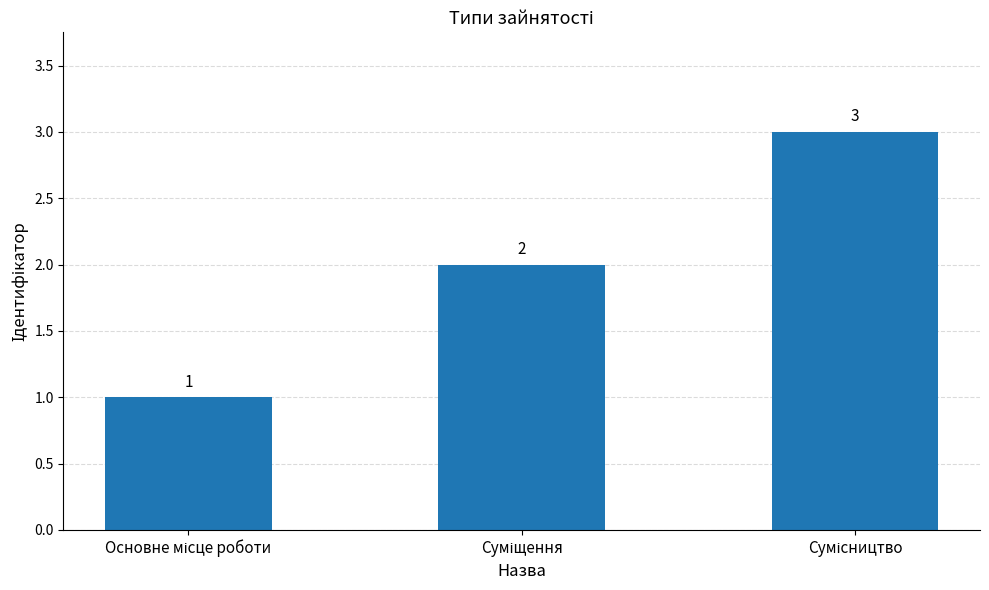

What is the value of the 3rd bar from the left?

3